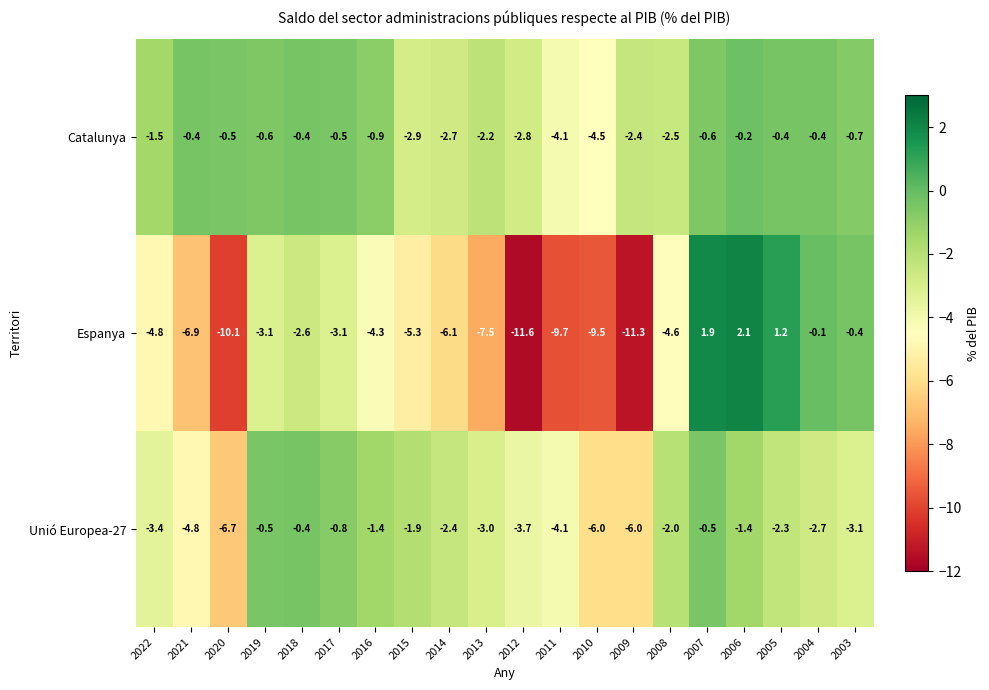

Which category has the highest value across all series?

2006